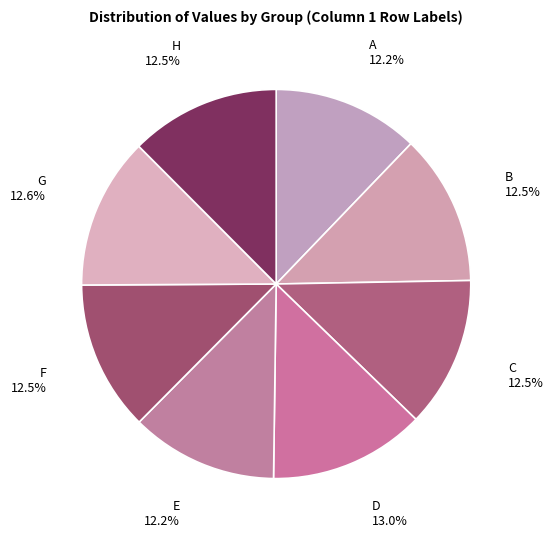

How much of the chart is everything except D?

87.0%